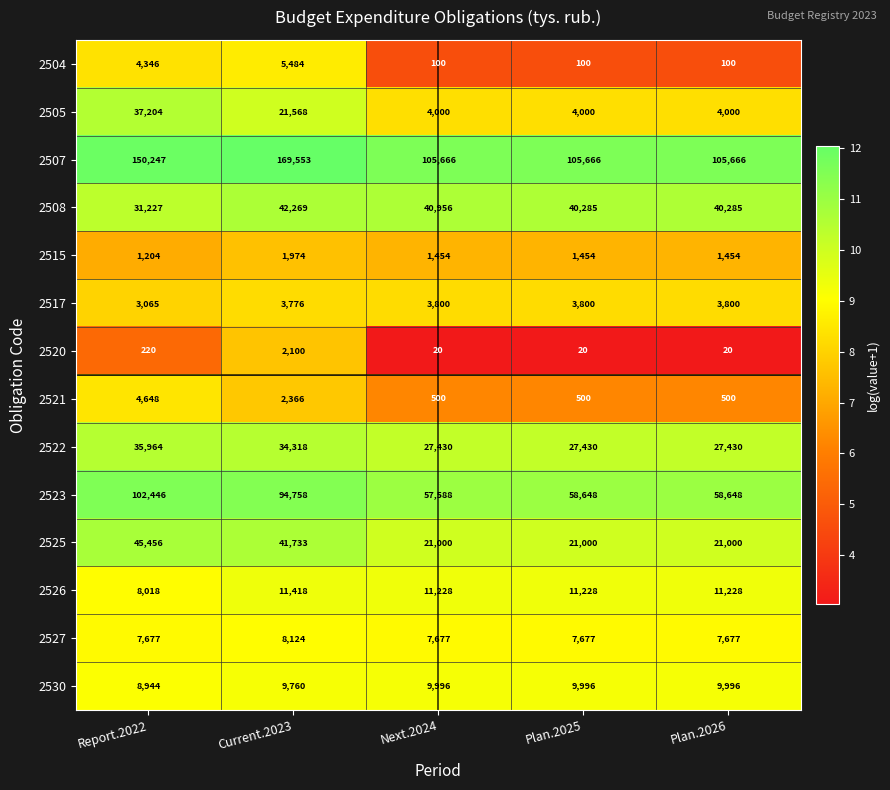

Rank the series at Plan.2025 from highest to lowest value.

2507, 2523, 2508, 2522, 2525, 2526, 2530, 2527, 2505, 2517, 2515, 2521, 2504, 2520